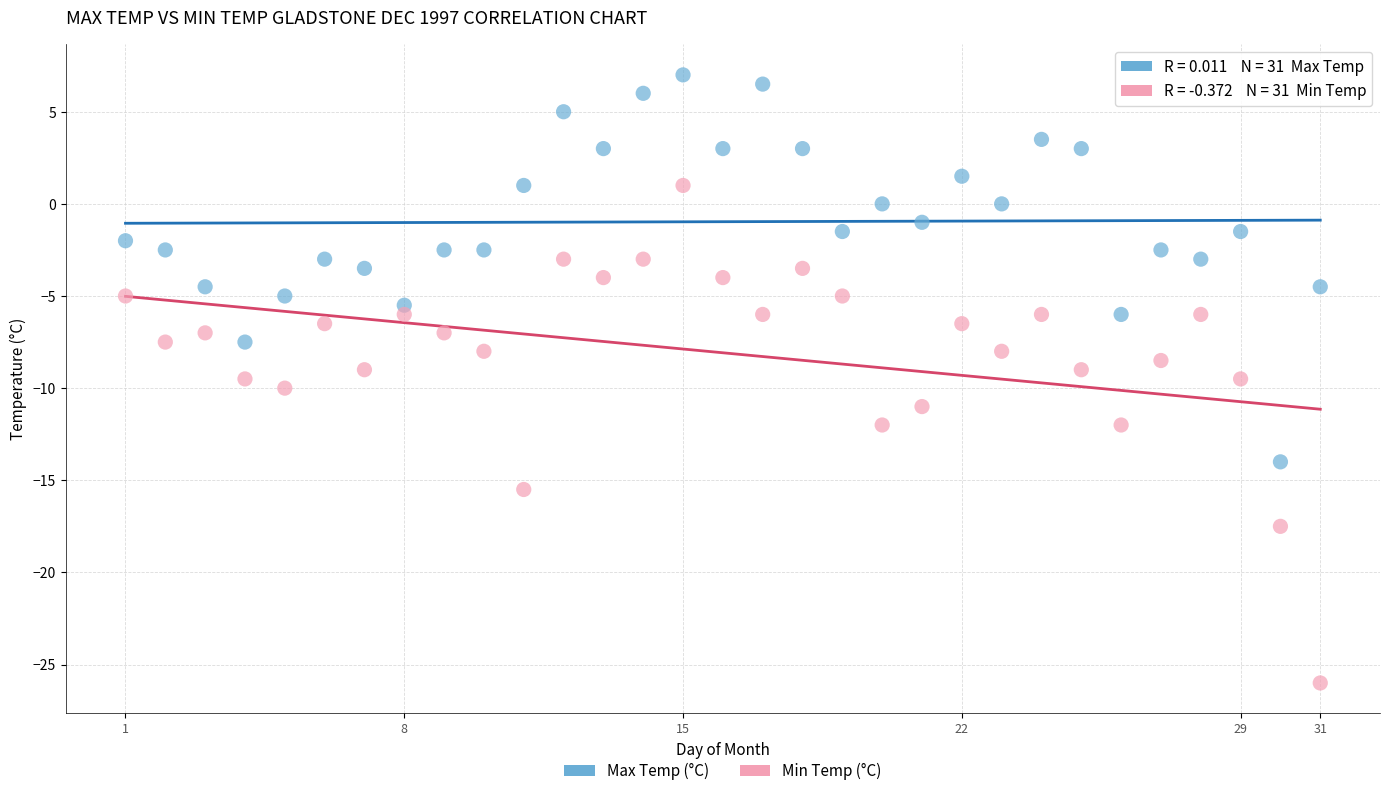

Which series has the largest Y range (max minus min)?

Min Temp (°C)